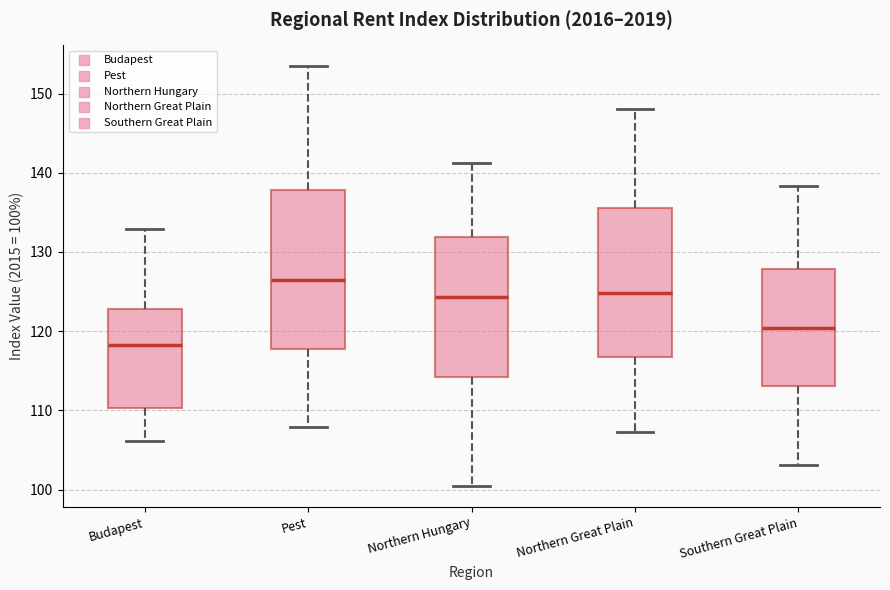

Comparing the boxes themselves (not the whiskers), which one is the tallest?

Pest